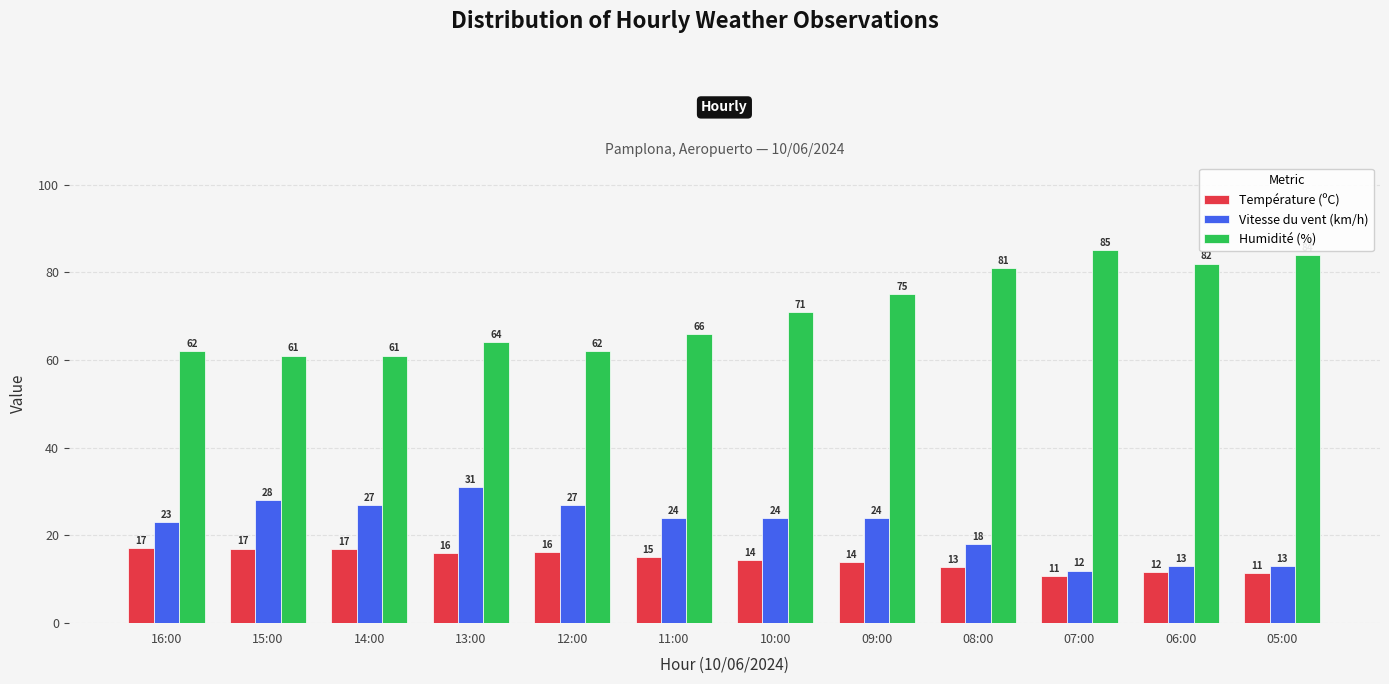

How many bars are there in total?

36